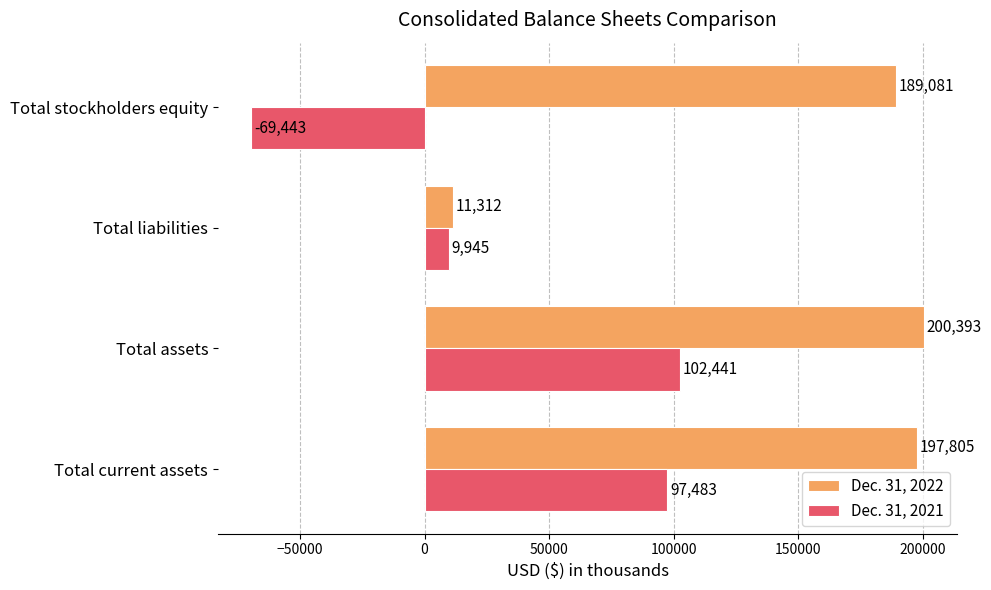

Where is Dec. 31, 2022 nearest to the value 105852?

Total stockholders equity